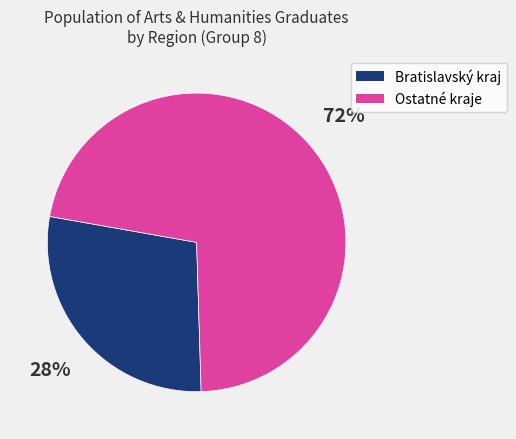

How many segments does this pie chart have?

2